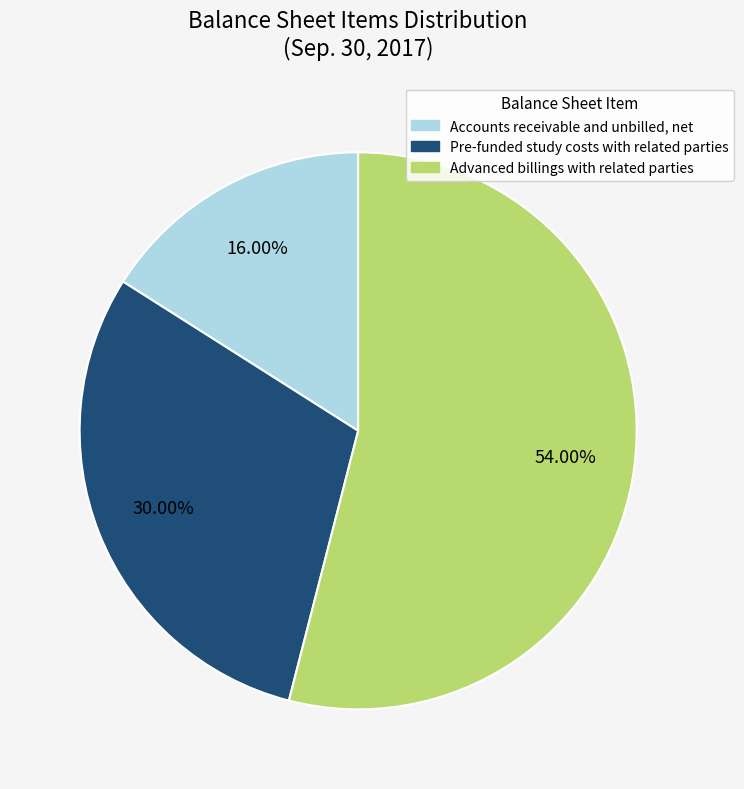

Does any single category account for the majority?

Yes